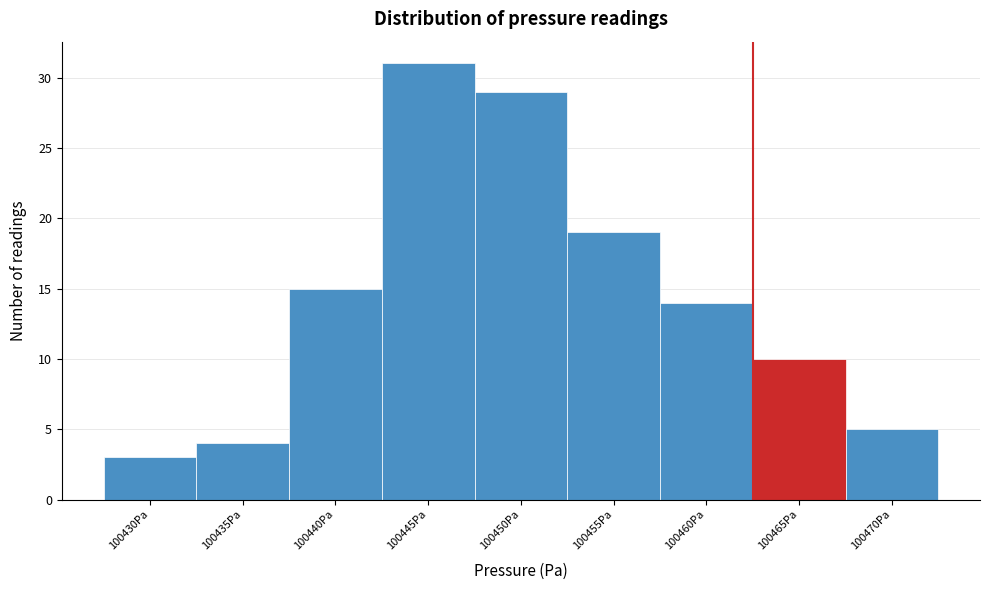

Reading left to right, what are all the values shown in this chart?

3	4	15	31	29	19	14	10	5